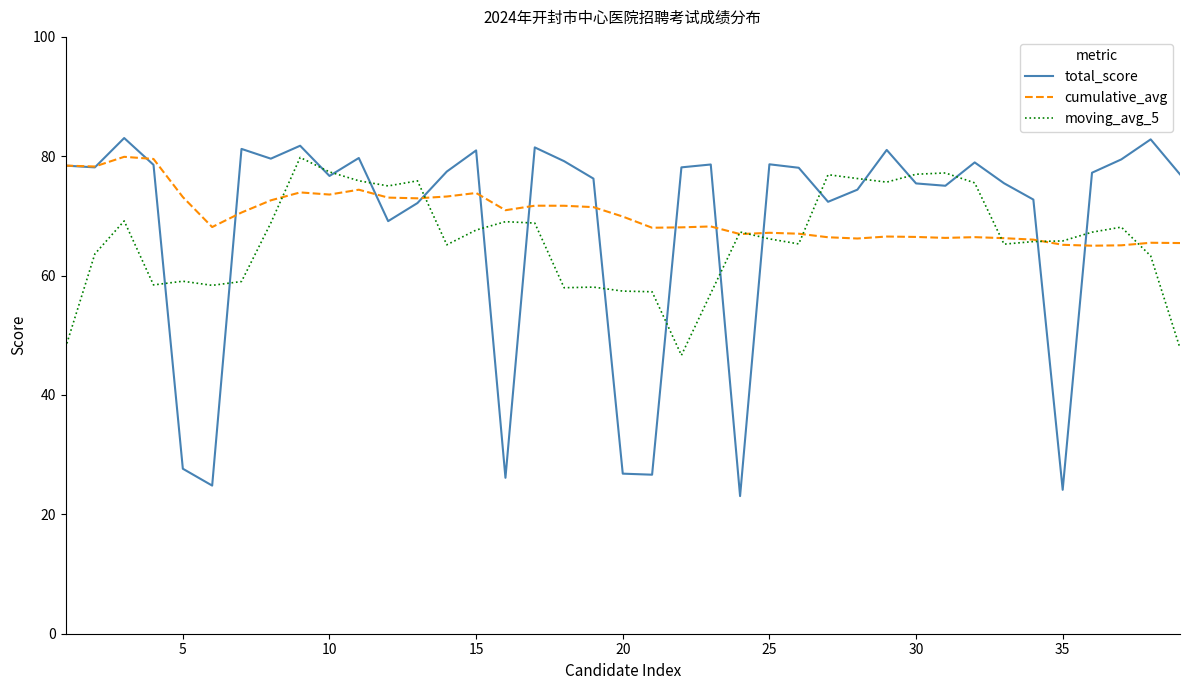

How many lines are shown in the chart?

3